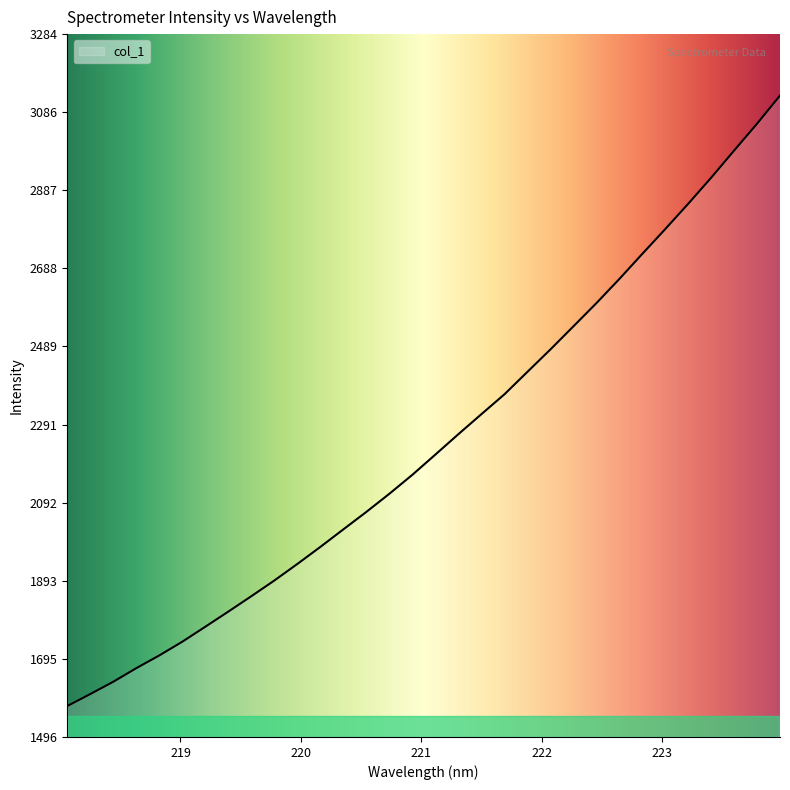

What is the smallest value displayed?

1574.6